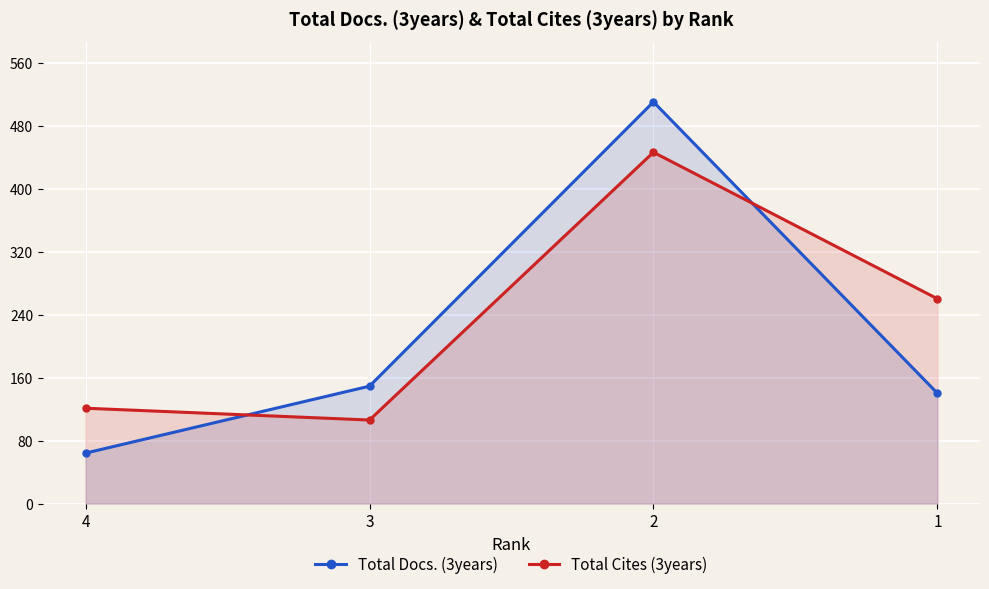

What is the difference between the Total Docs. (3years) values at 3 and 4?

85